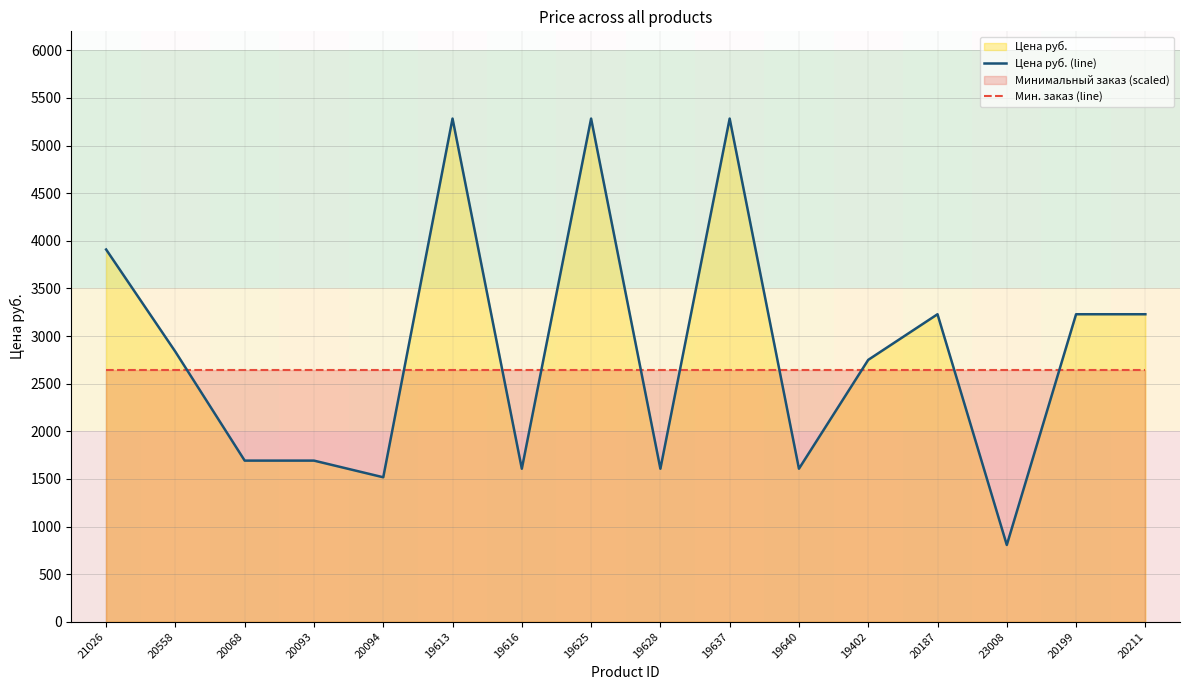

Count the number of data series in this chart.

2